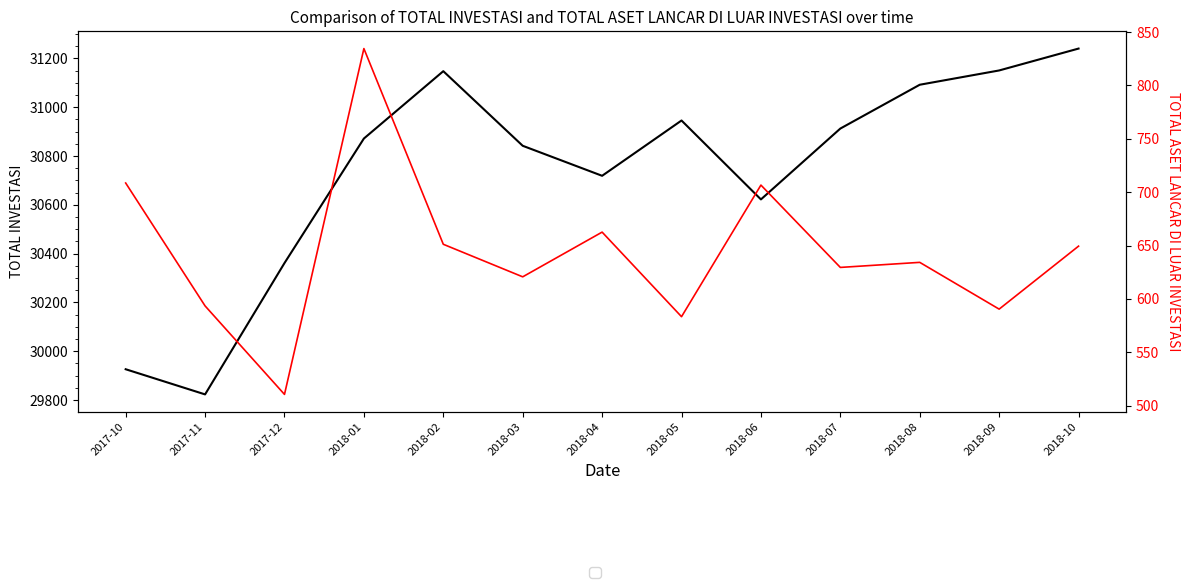

What value does the TOTAL INVESTASI series have at 2017-10?

29926.1